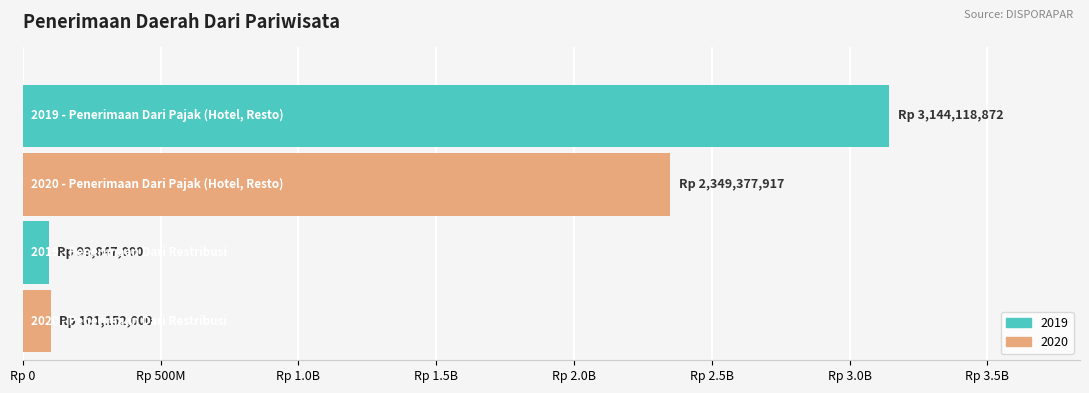

What is the average value of the 2019 series?

1618982936.0